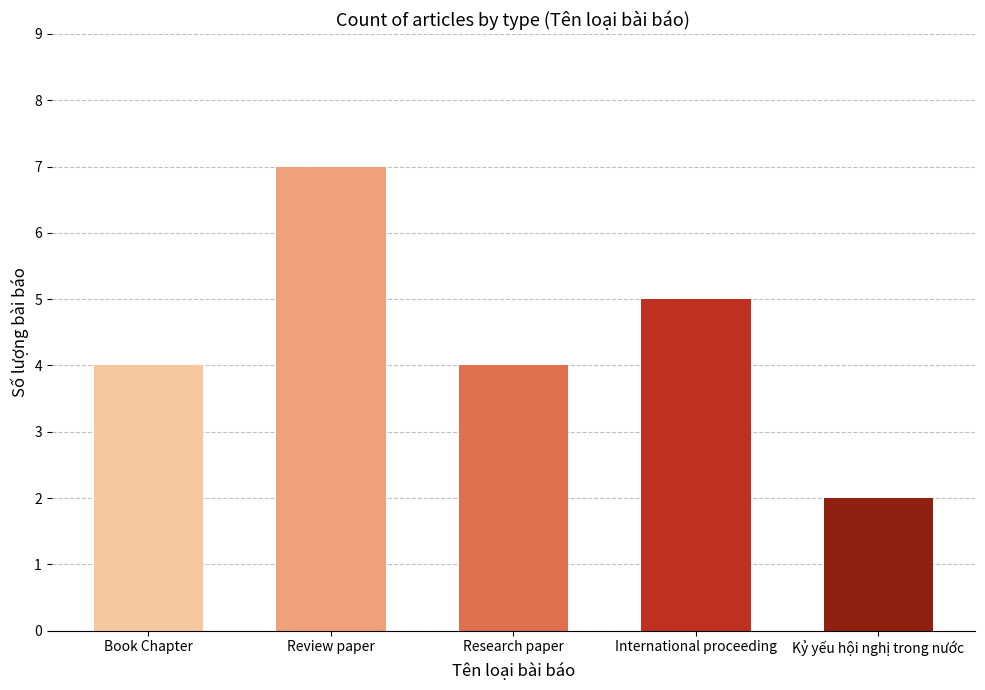

Are the bars grouped side by side (vs. stacked)?

No